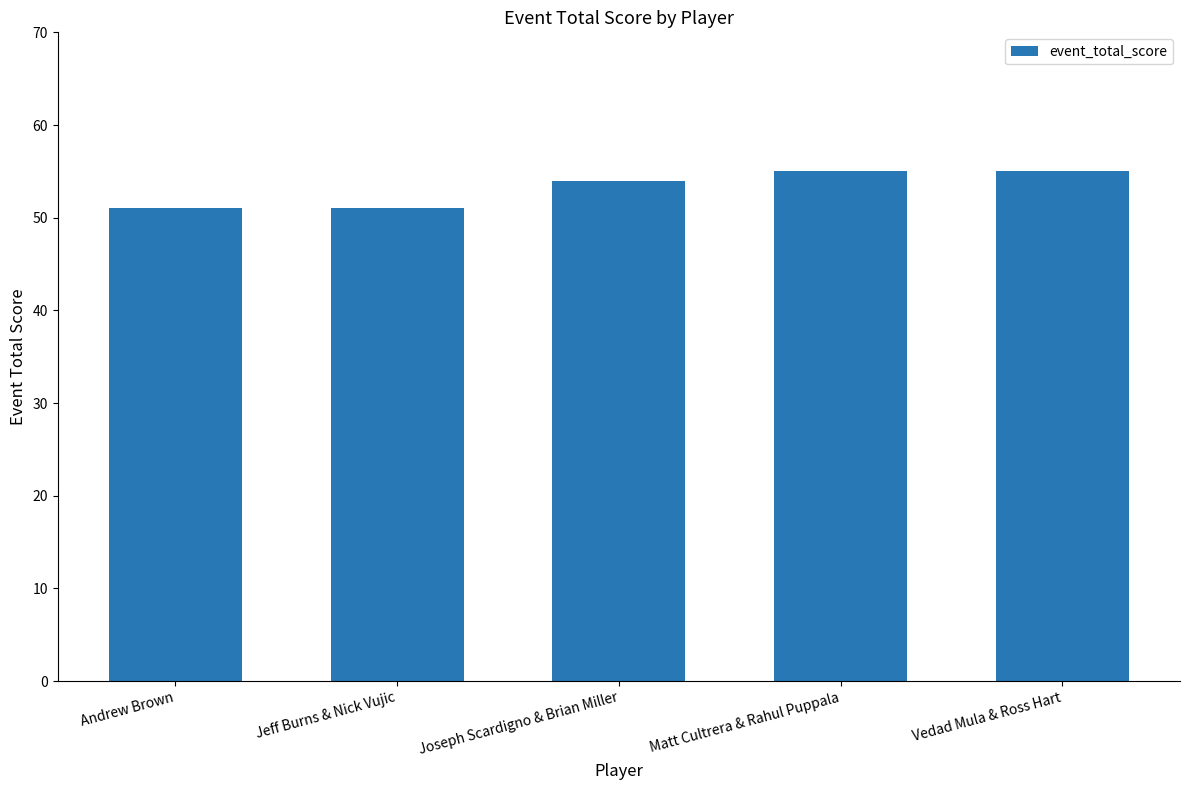

What is the sum of all values?

266